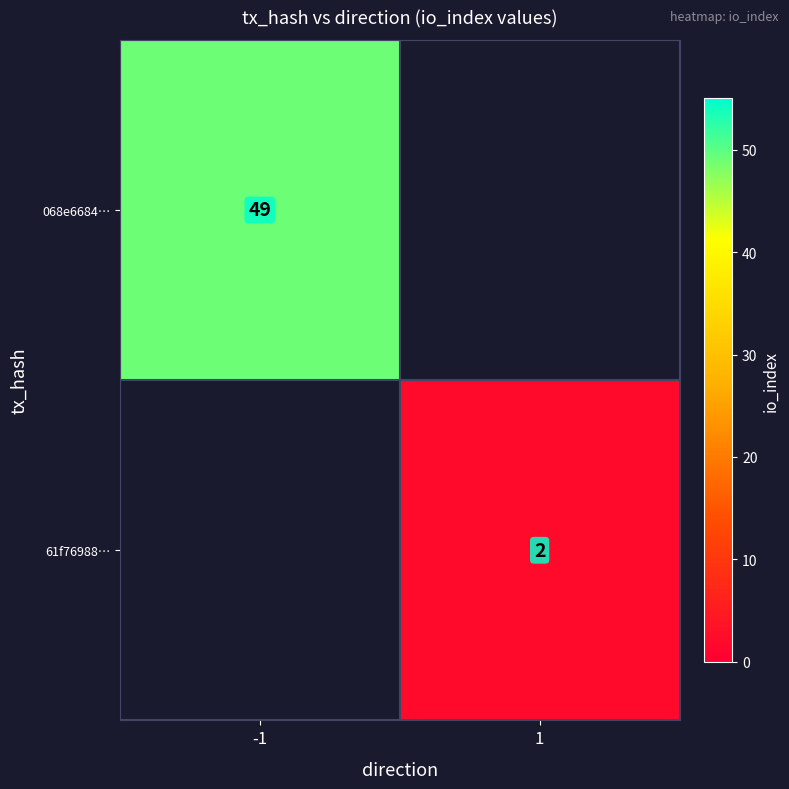

Rank the categories by 61f76988… value from lowest to highest.

-1, 1